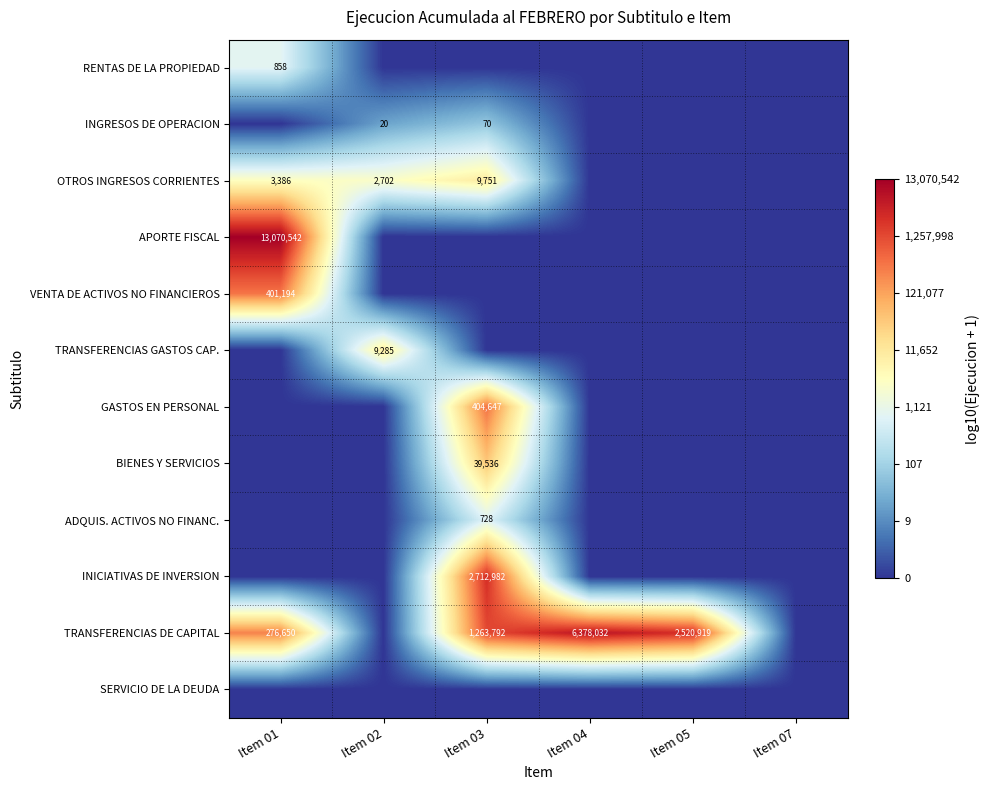

The OTROS INGRESOS CORRIENTES series shows 1046 at Item 02. True or false?

False